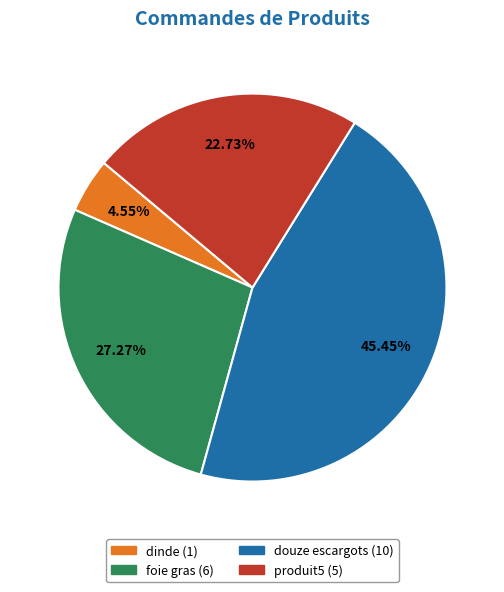

True or false: douze escargots accounts for 53% of the total.

False